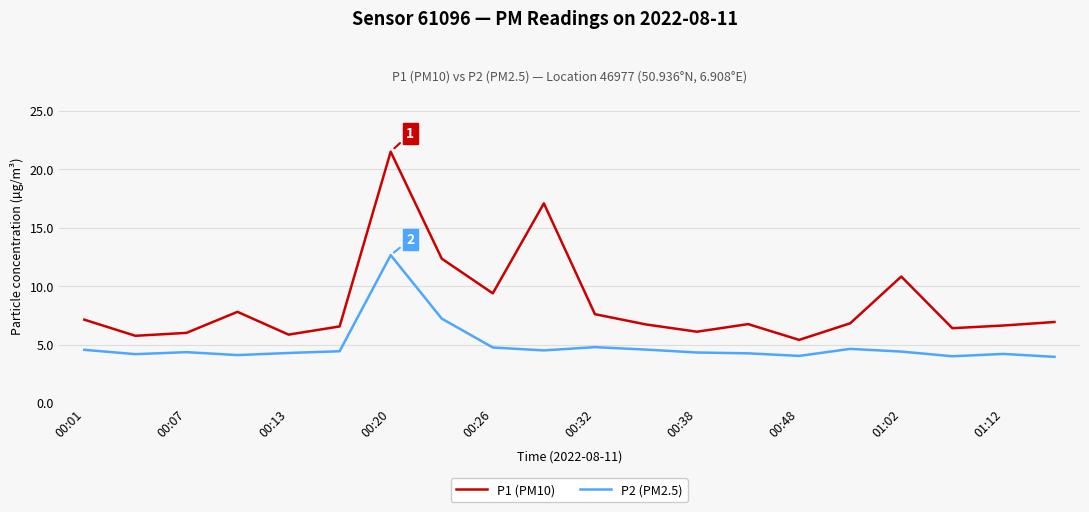

True or false: P2 (PM2.5) and P1 (PM10) intersect in this chart.

False